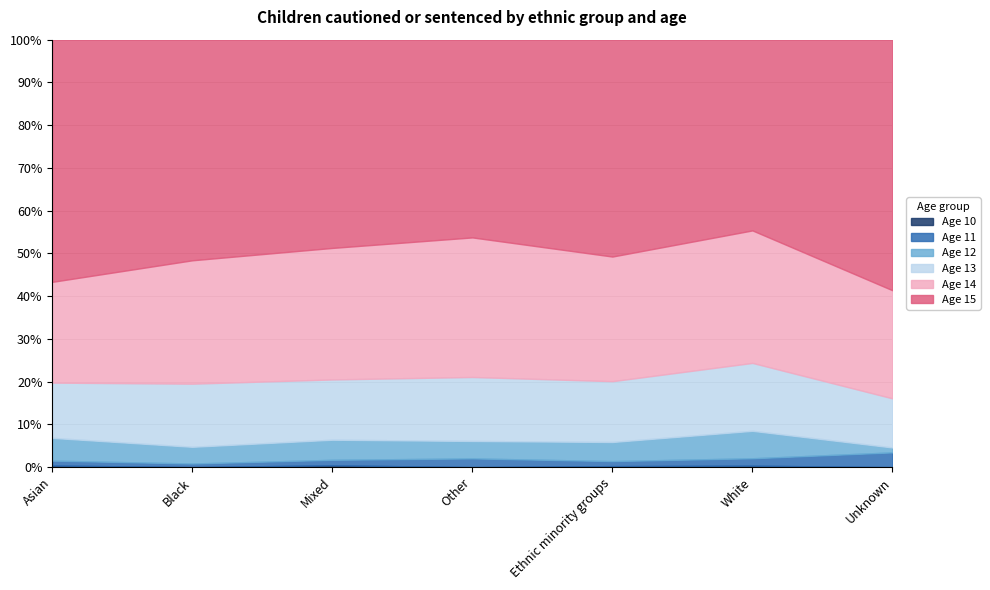

How many lines are shown in the chart?

6